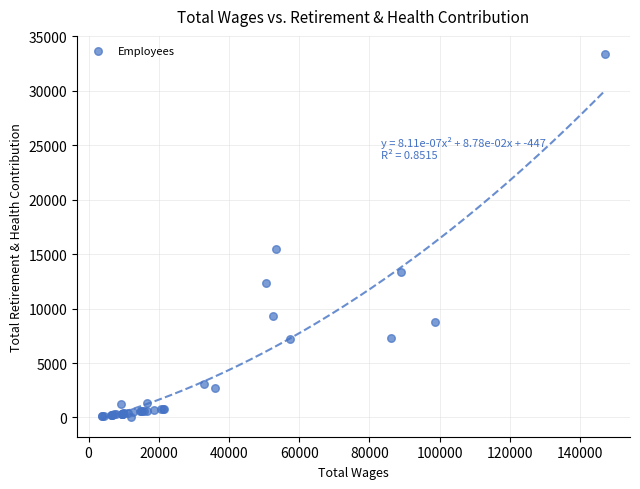

What Y value in the scatter plot is closest to 16686?

15494